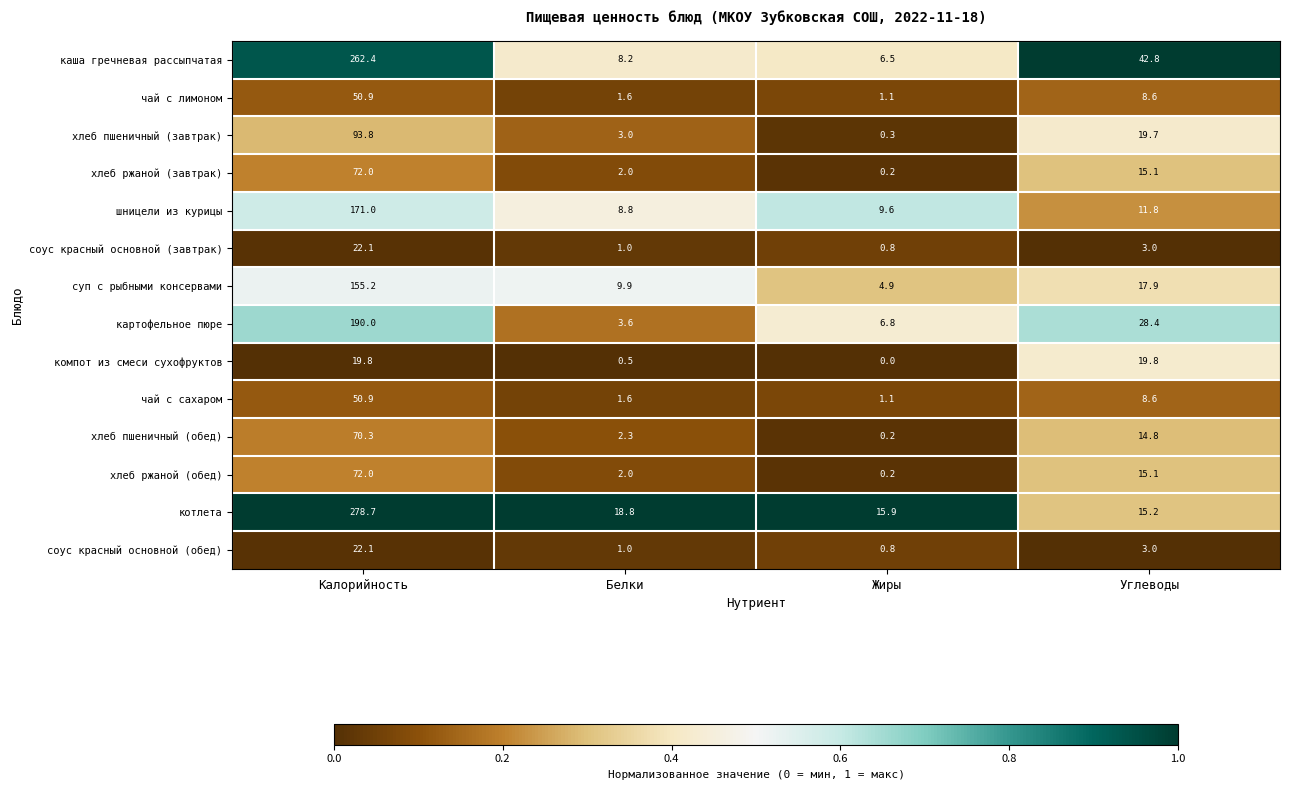

At which label does шницели из курицы first exceed 11?

Калорийность